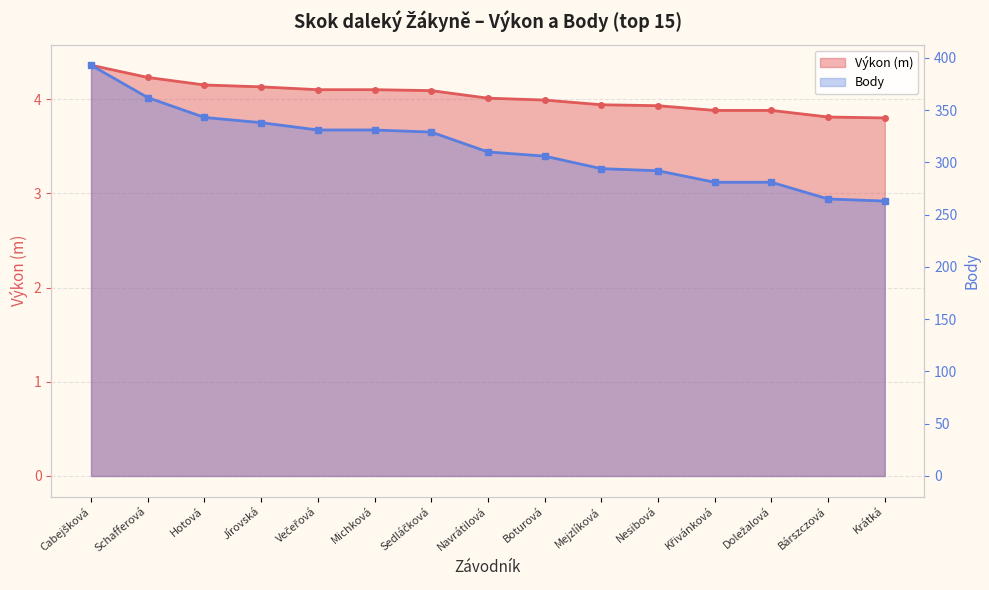

Does the chart have visible grid lines?

Yes